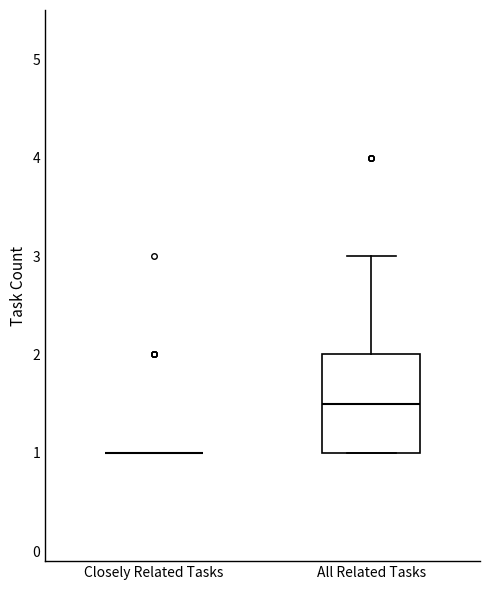

Reading left to right, transcribe this box plot: for each box, give where its median line is, the range the box spans, and where its two whiskers end, as read against the y-axis. The values are not printed on the chart, so give them approximately, as read against the axis.

Closely Related Tasks: box collapsed to a line at 1.0, whiskers 1.0 to 1.0
All Related Tasks: median 1.5, box 1.0 to 2.0, whiskers 1.0 to 3.0